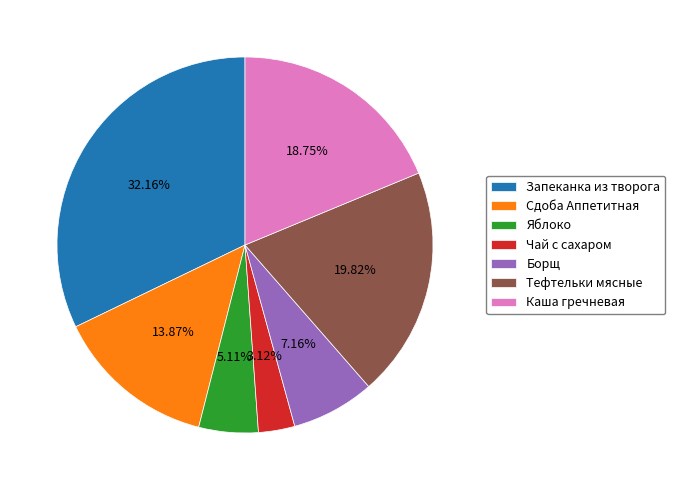

To the nearest percent, what is the difference between the largest and smallest slice percentages?

29%